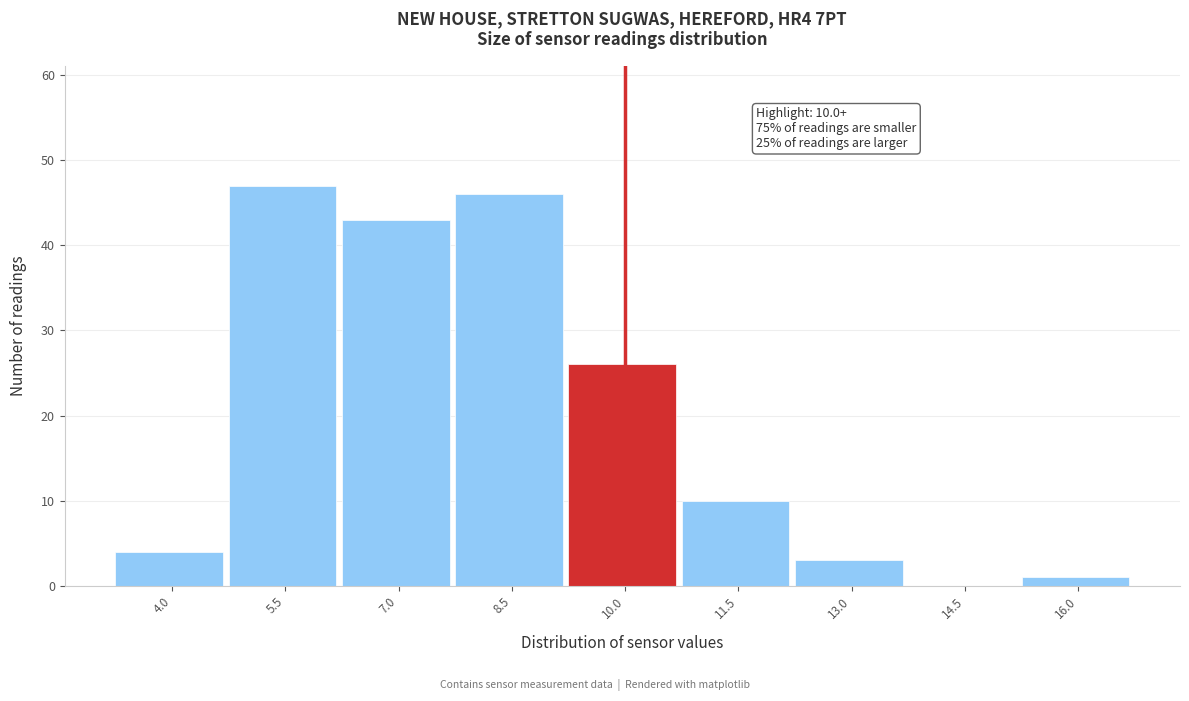

Reading left to right, what are all the values shown in this chart?

4.0=4	5.5=47	7.0=43	8.5=46	10.0=26	11.5=10	13.0=3	14.5=0	16.0=1